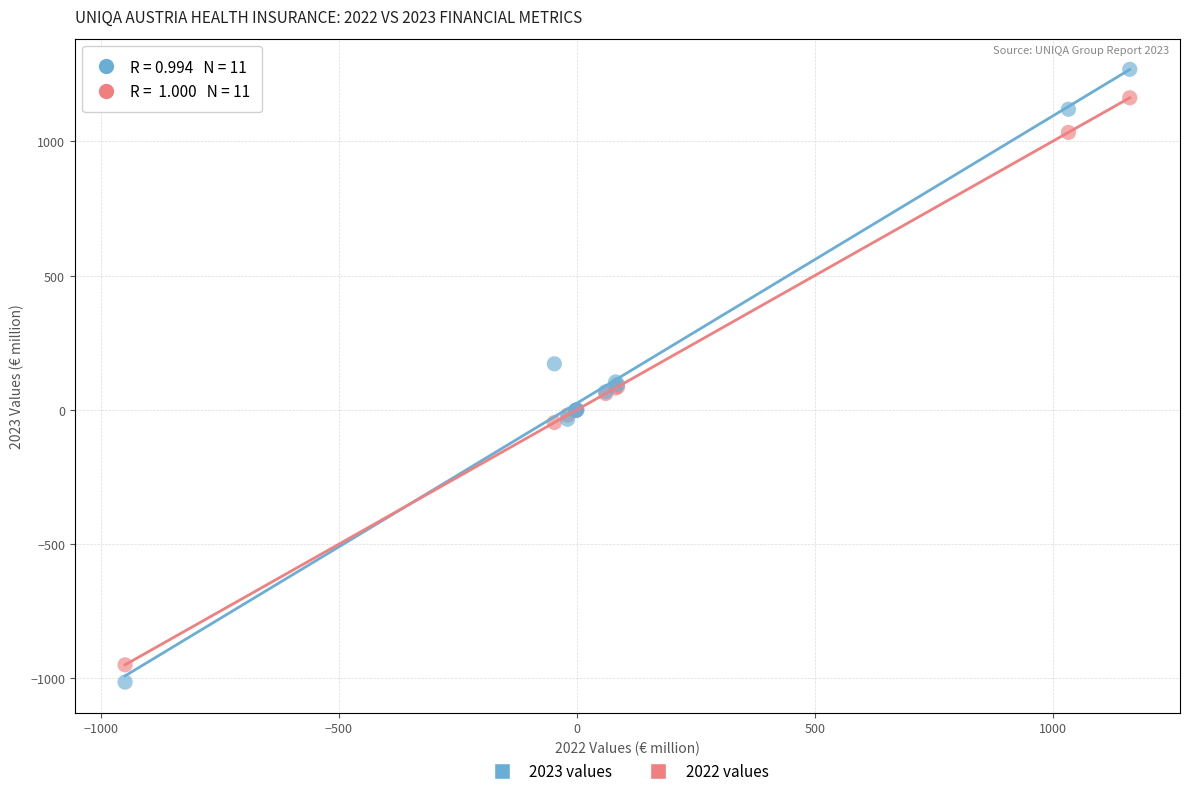

What are all the series names shown in the legend?

2023 values, 2022 values